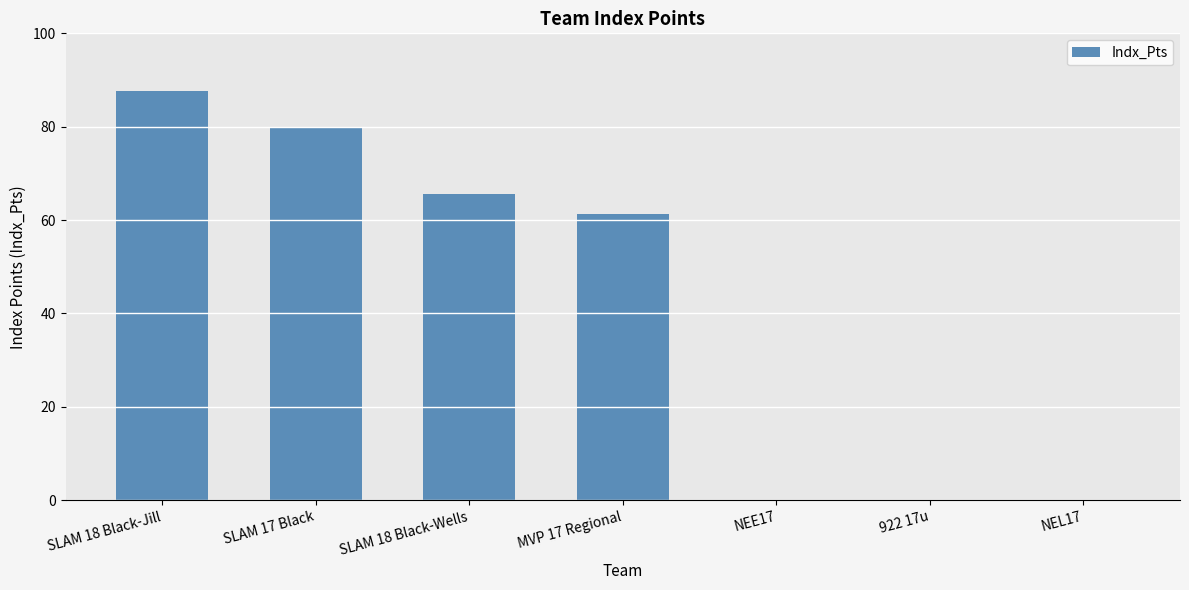

Which label corresponds to the largest value in the chart?

SLAM 18 Black-Jill